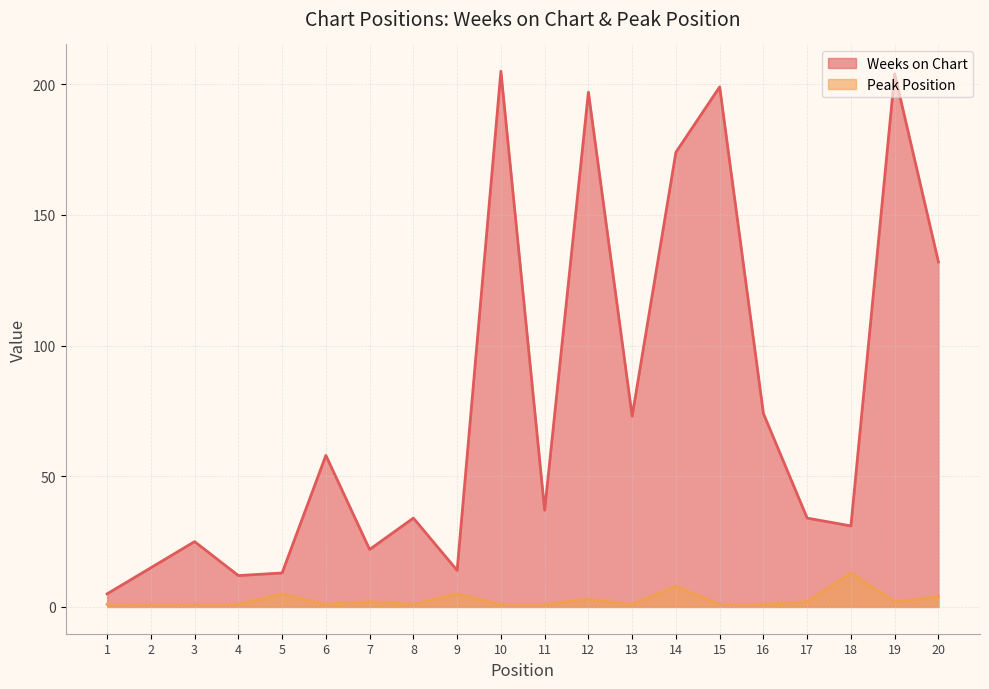

Which series has the widest spread of values?

Weeks on Chart